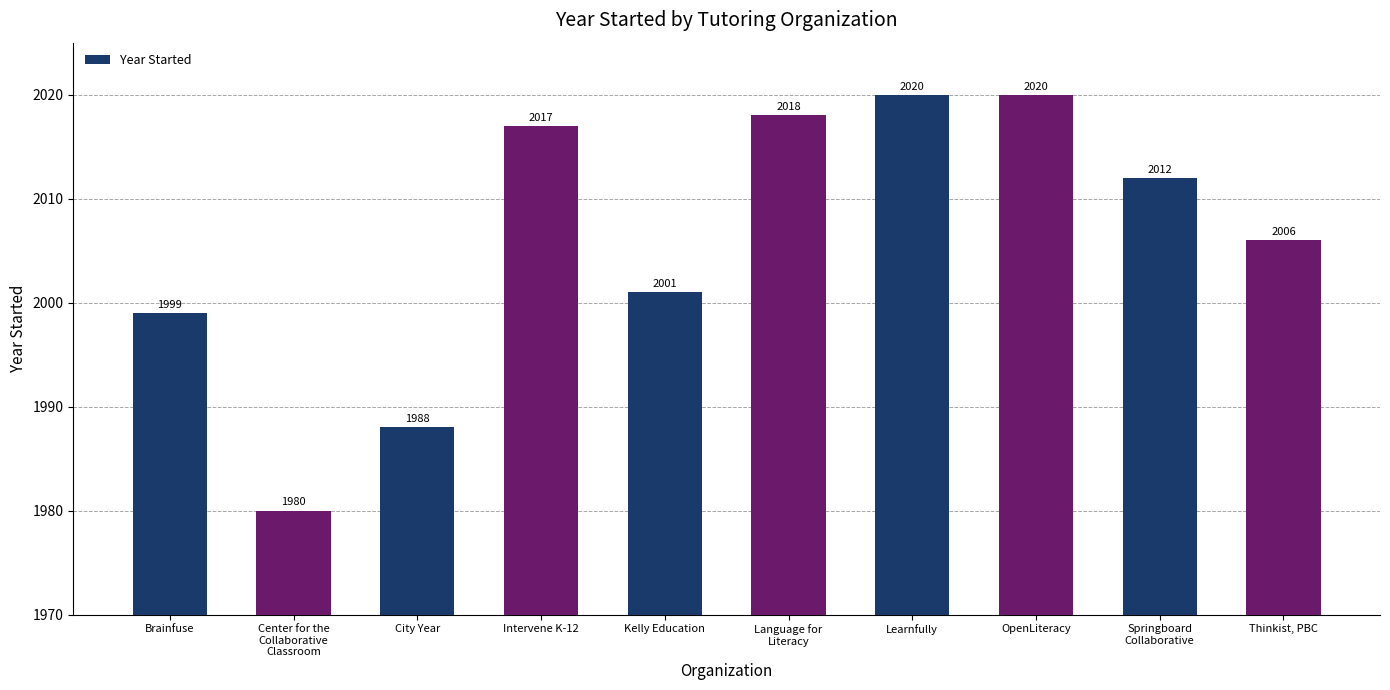

Reading right to left, list all the values displayed in this chart.

Thinkist, PBC=2006	Springboard
Collaborative=2012	OpenLiteracy=2020	Learnfully=2020	Language for
Literacy=2018	Kelly Education=2001	Intervene K-12=2017	City Year=1988	Center for the
Collaborative
Classroom=1980	Brainfuse=1999